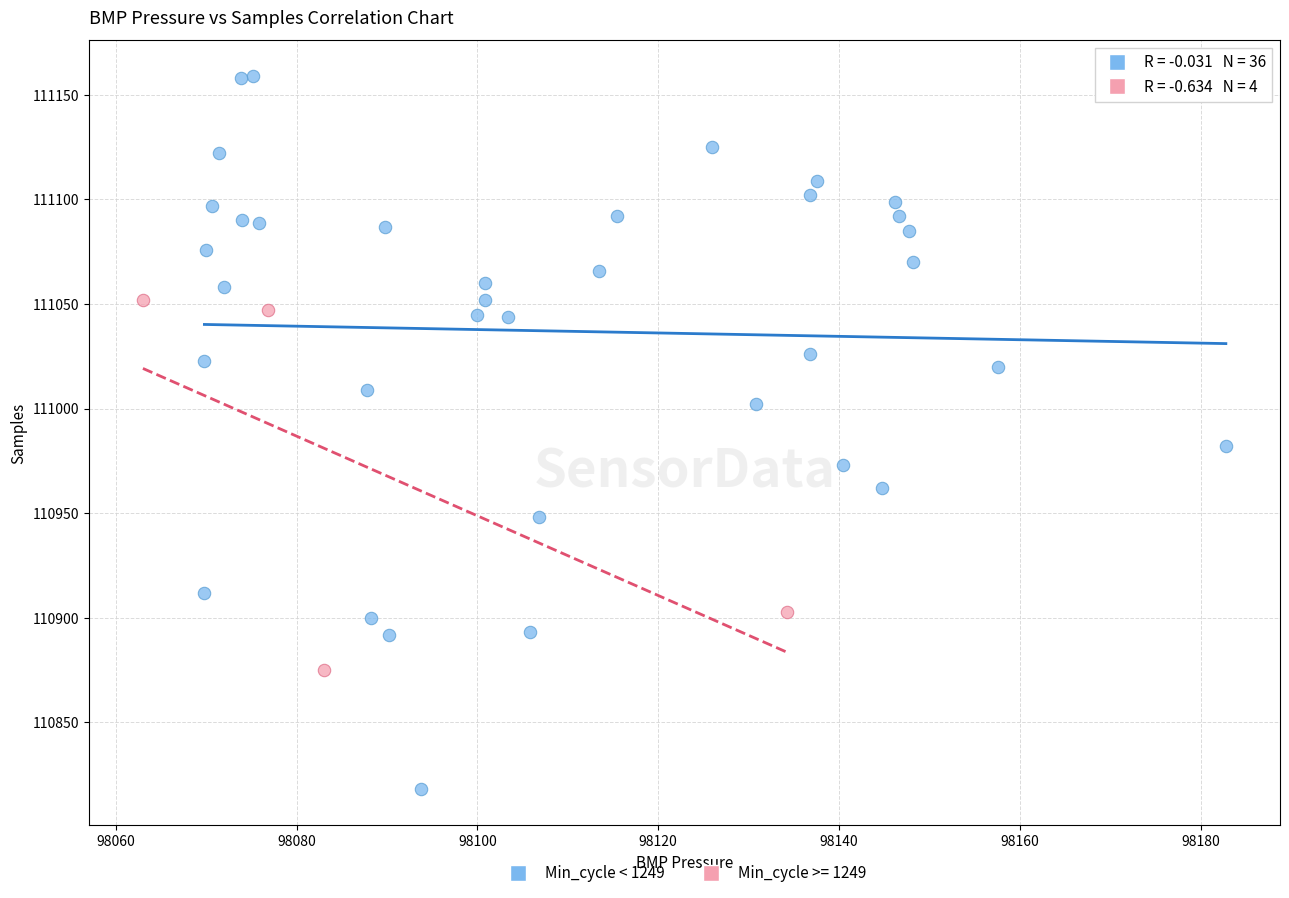

Which series has the largest Y range (max minus min)?

Min_cycle < 1249